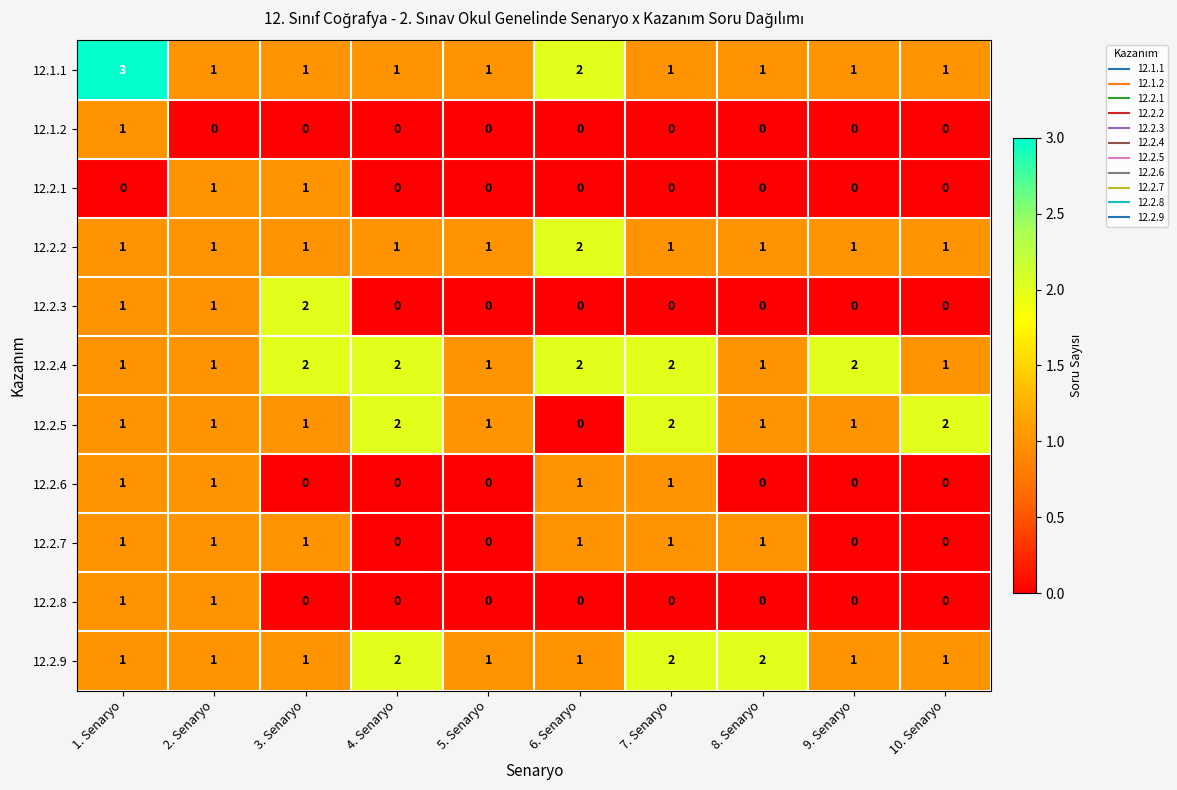

Which series changed the most between 6. Senaryo and 10. Senaryo?

12.2.5